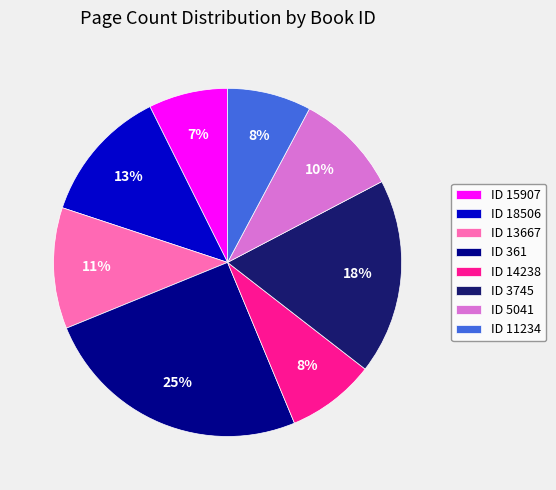

To the nearest percent, what is the average slice percentage?

12%